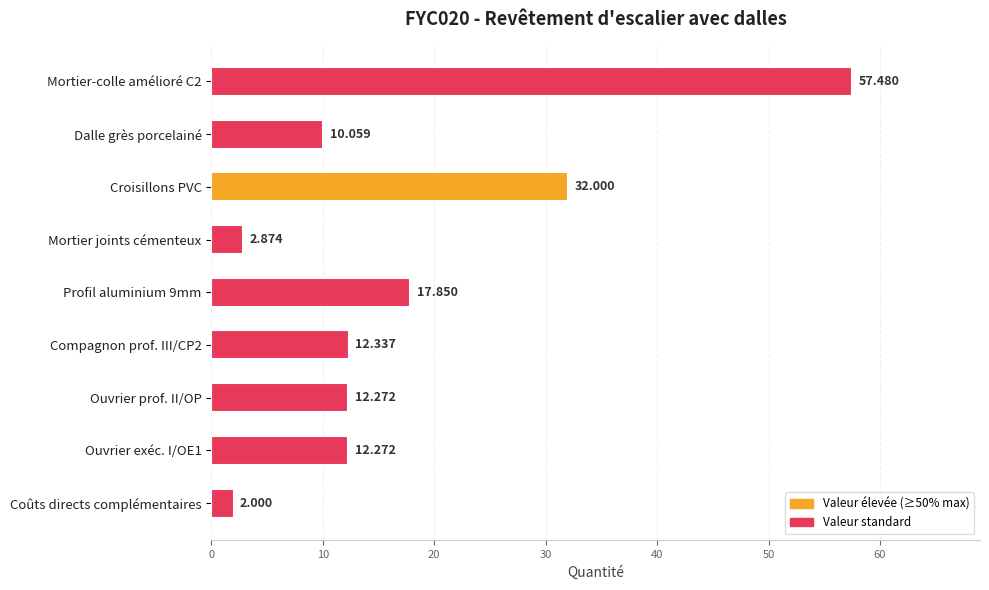

What is the label of the 2nd bar from the top?

Dalle grès porcelainé